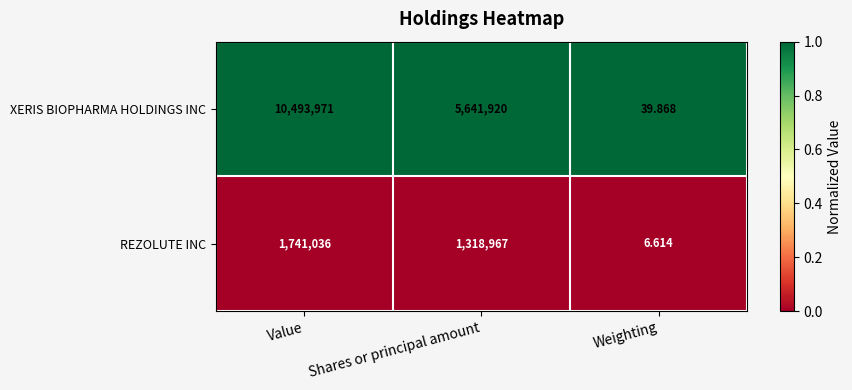

List the labels in order of XERIS BIOPHARMA HOLDINGS INC value, largest first.

Value, Shares or principal amount, Weighting